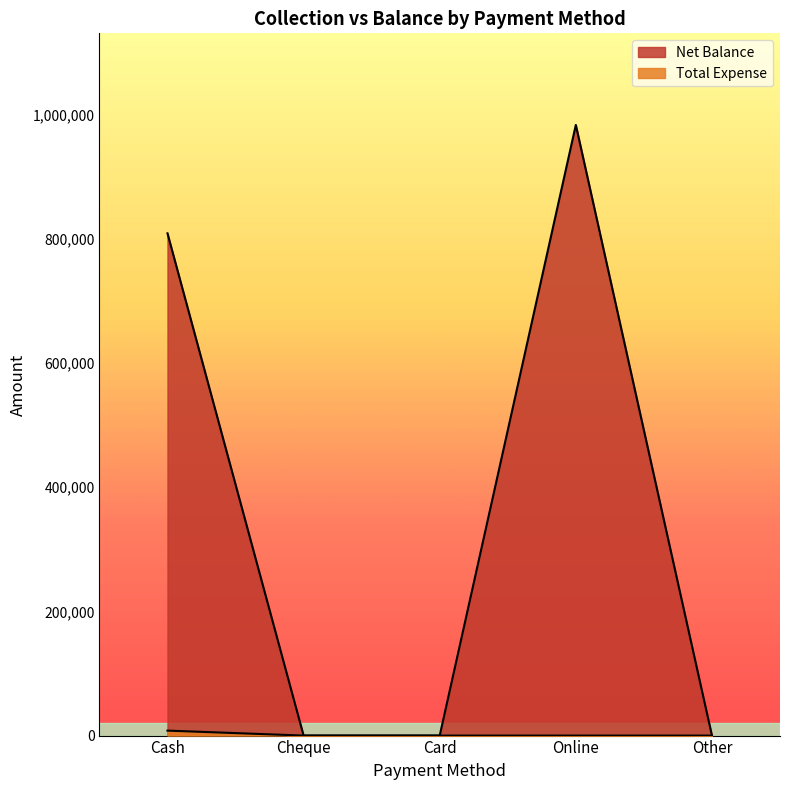

Which category has the lowest value across all series?

Cheque